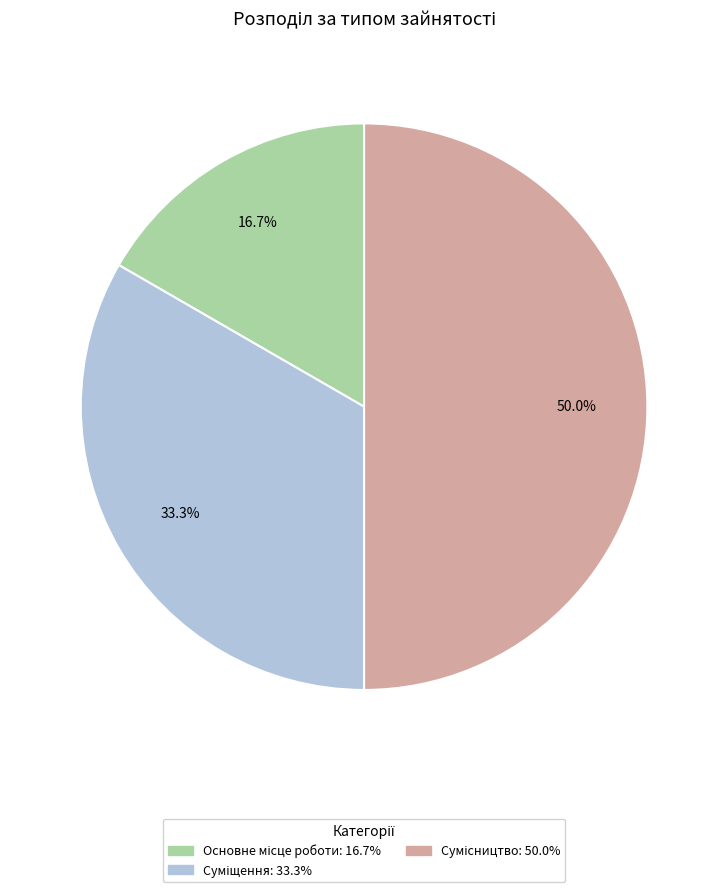

How many slices are in this pie chart?

3